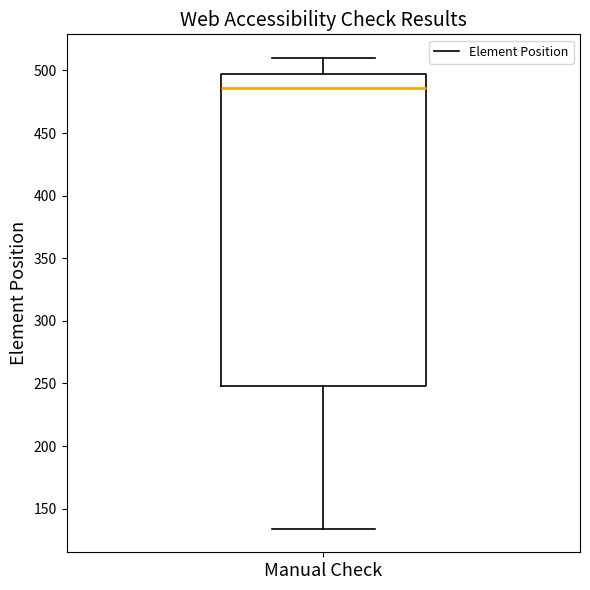

Transcribe this box plot: give where the median line is, the range the box spans, and where the two whiskers end, as read against the y-axis. The values are not printed on the chart, so give them approximately, as read against the axis.

median 485, box 250 to 500, whiskers 135 to 510